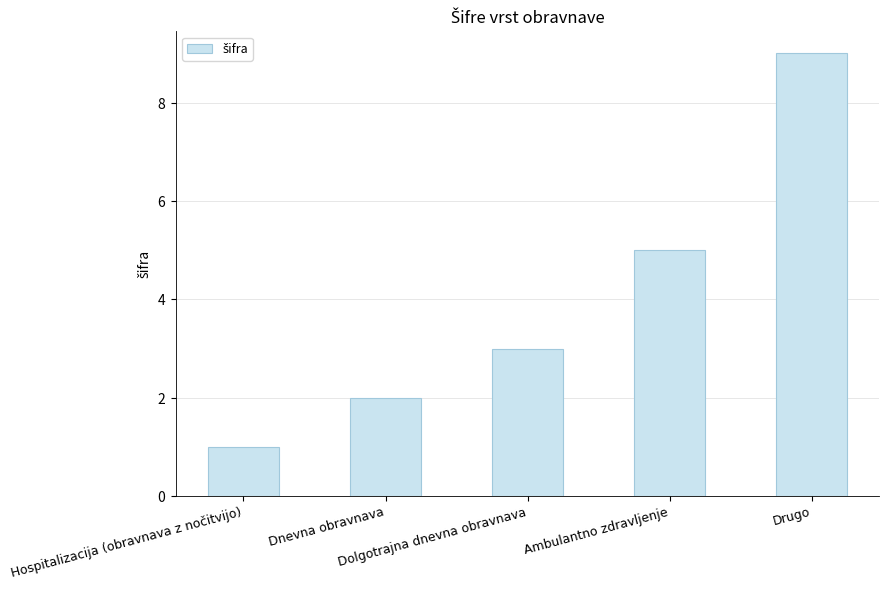

Are the bars horizontal?

No